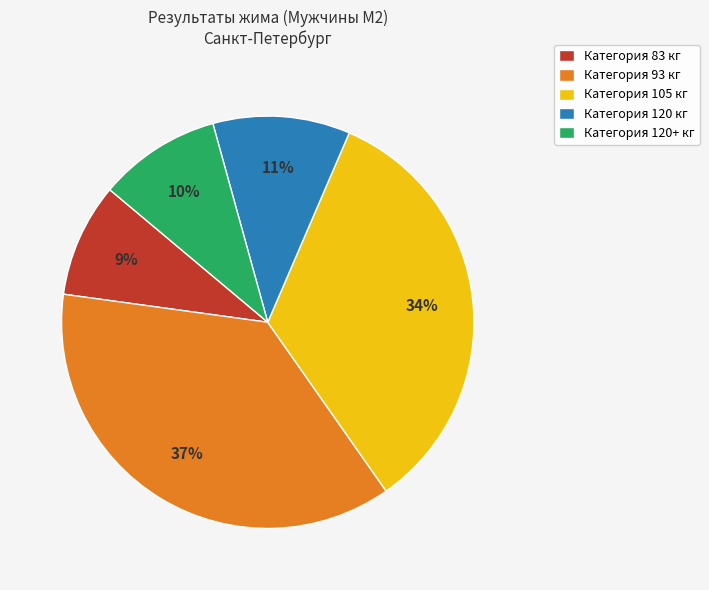

Which slice is the smallest?

Категория 83 кг